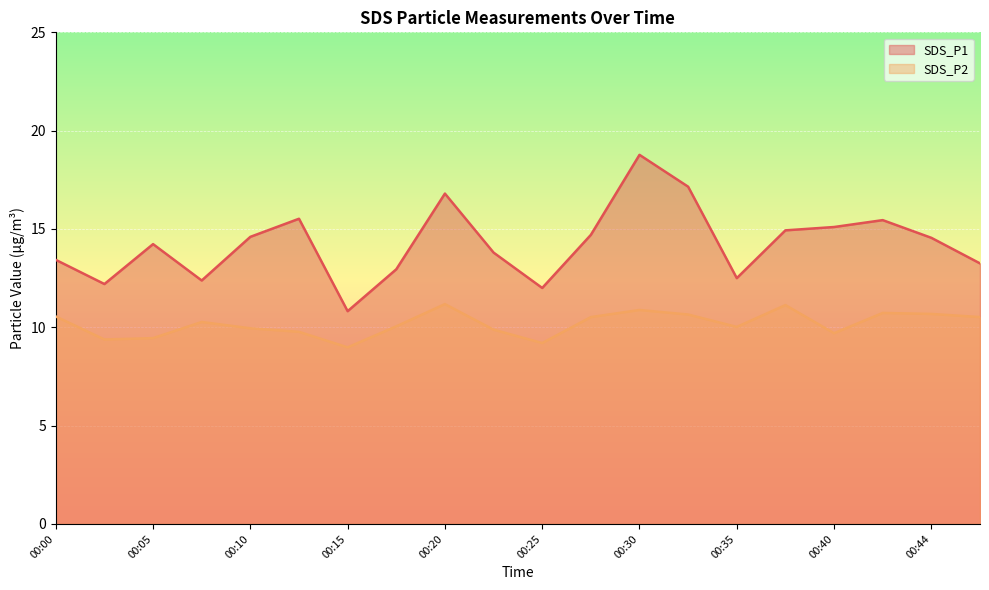

List the series in order of their overall mean, lowest first.

SDS_P2, SDS_P1